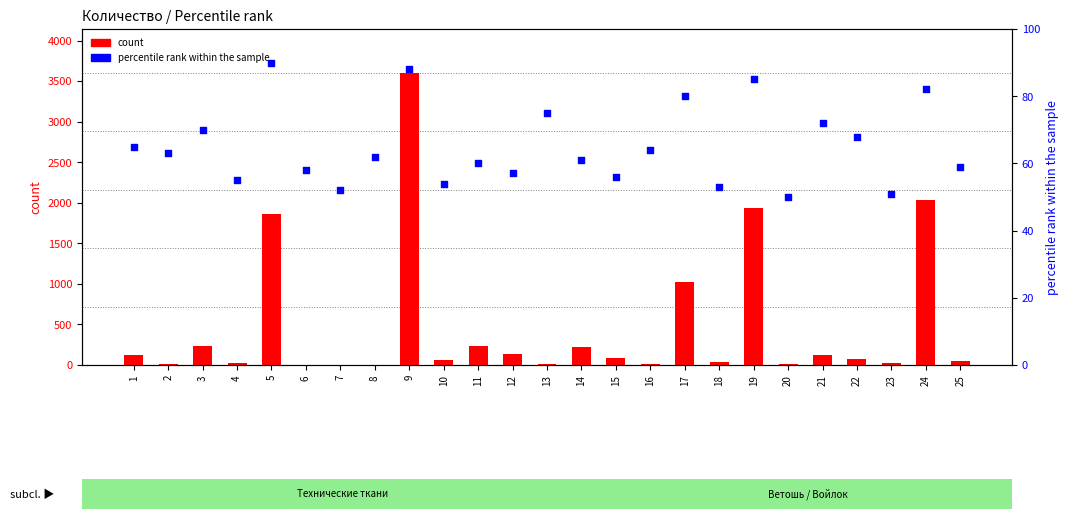

What are all the series names shown in the legend?

count, percentile rank within the sample